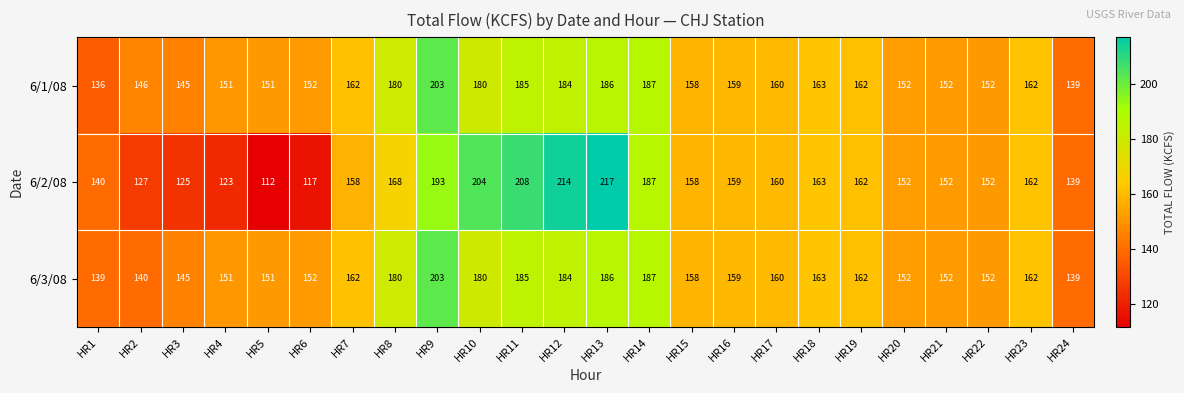

The value of 6/2/08 at HR23 is 162. True or false?

True